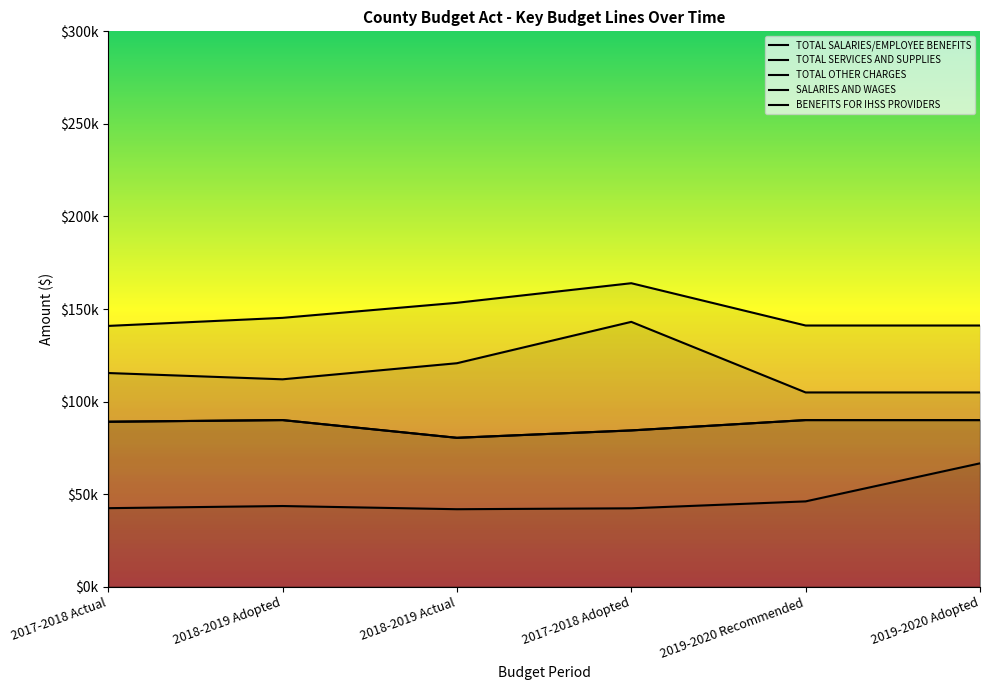

Reading left to right, what are all the values shown in this chart?

TOTAL SALARIES/EMPLOYEE BENEFITS: 2017-2018 Actual=140871.4	2018-2019 Adopted=145225.0	2018-2019 Actual=153363.8	2017-2018 Adopted=163935.0	2019-2020 Recommended=141088.0	2019-2020 Adopted=141088.0
TOTAL SERVICES AND SUPPLIES: 2017-2018 Actual=42416.9	2018-2019 Adopted=43578.0	2018-2019 Actual=41852.8	2017-2018 Adopted=42344.0	2019-2020 Recommended=46085.0	2019-2020 Adopted=66640.0
TOTAL OTHER CHARGES: 2017-2018 Actual=89106.2	2018-2019 Adopted=90000.0	2018-2019 Actual=80430.1	2017-2018 Adopted=84416.0	2019-2020 Recommended=90000.0	2019-2020 Adopted=90000.0
SALARIES AND WAGES: 2017-2018 Actual=115423.3	2018-2019 Adopted=112025.0	2018-2019 Actual=120714.7	2017-2018 Adopted=143061.0	2019-2020 Recommended=104931.0	2019-2020 Adopted=104931.0
BENEFITS FOR IHSS PROVIDERS: 2017-2018 Actual=89106.2	2018-2019 Adopted=90000.0	2018-2019 Actual=80430.1	2017-2018 Adopted=84416.0	2019-2020 Recommended=90000.0	2019-2020 Adopted=90000.0